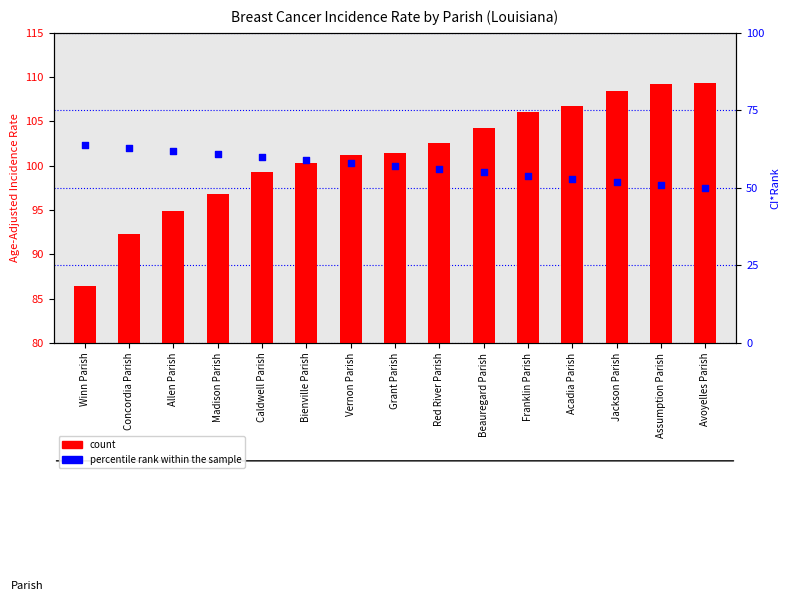

What are all the series names shown in the legend?

count, percentile rank within the sample